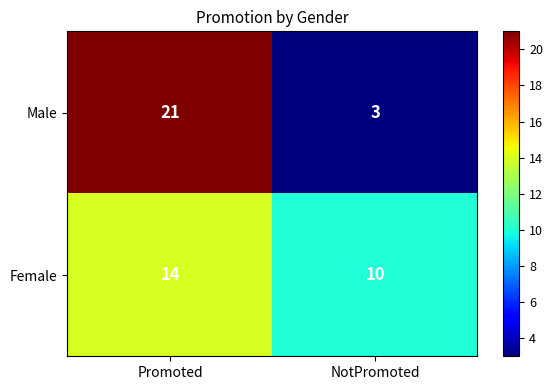

Reading left to right, what are all the values shown in this chart?

Male: 21	3
Female: 14	10